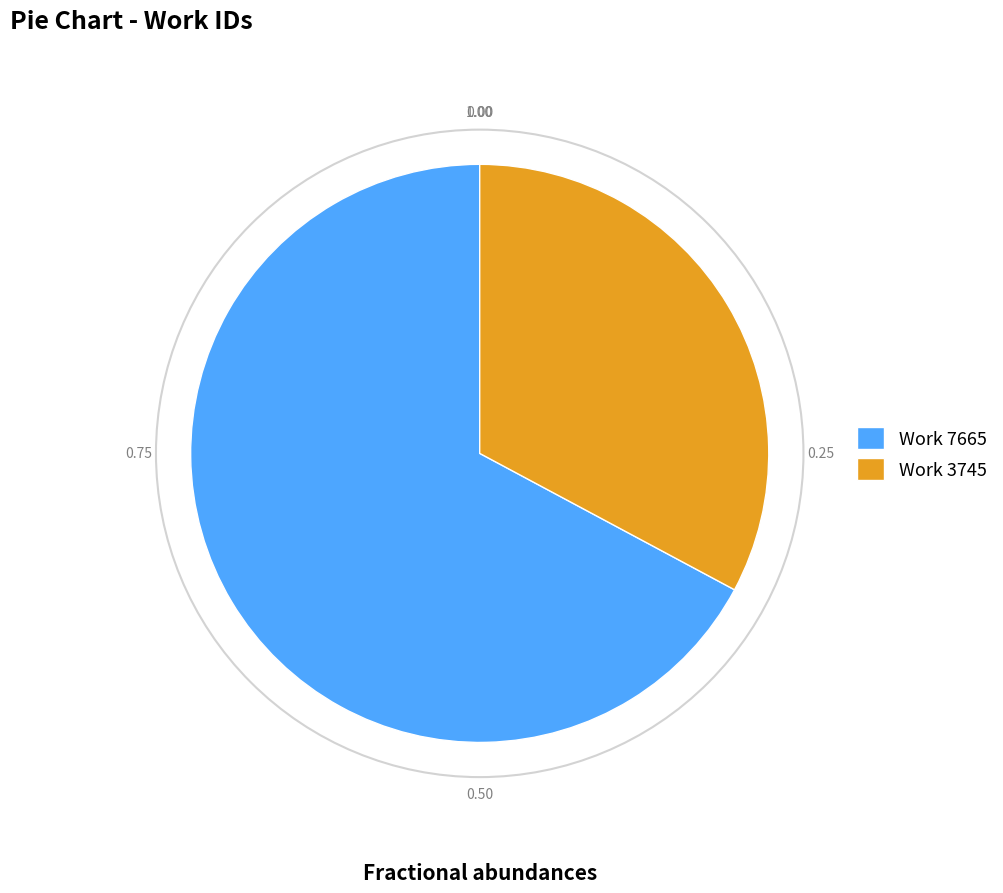

Is it true that Work 7665 is 78% of the pie?

False